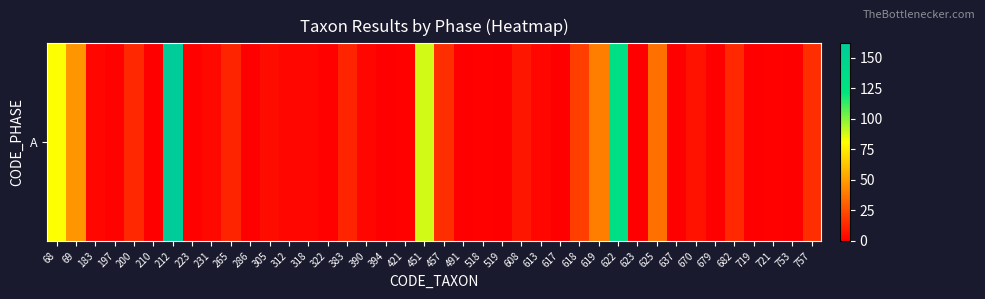

Reading right to left, extract all data points from this chart.

757=15	753=0	721=1	719=0	682=13	679=0	670=6	637=0	625=36	623=0	622=132	619=40	618=20	617=0	613=2	608=7	519=0	518=1	491=0	457=15	451=88	421=1	394=0	390=2	383=12	322=1	318=2	312=2	305=4	286=0	265=12	231=3	223=1	212=162	210=0	200=13	197=1	183=2	69=48	68=81